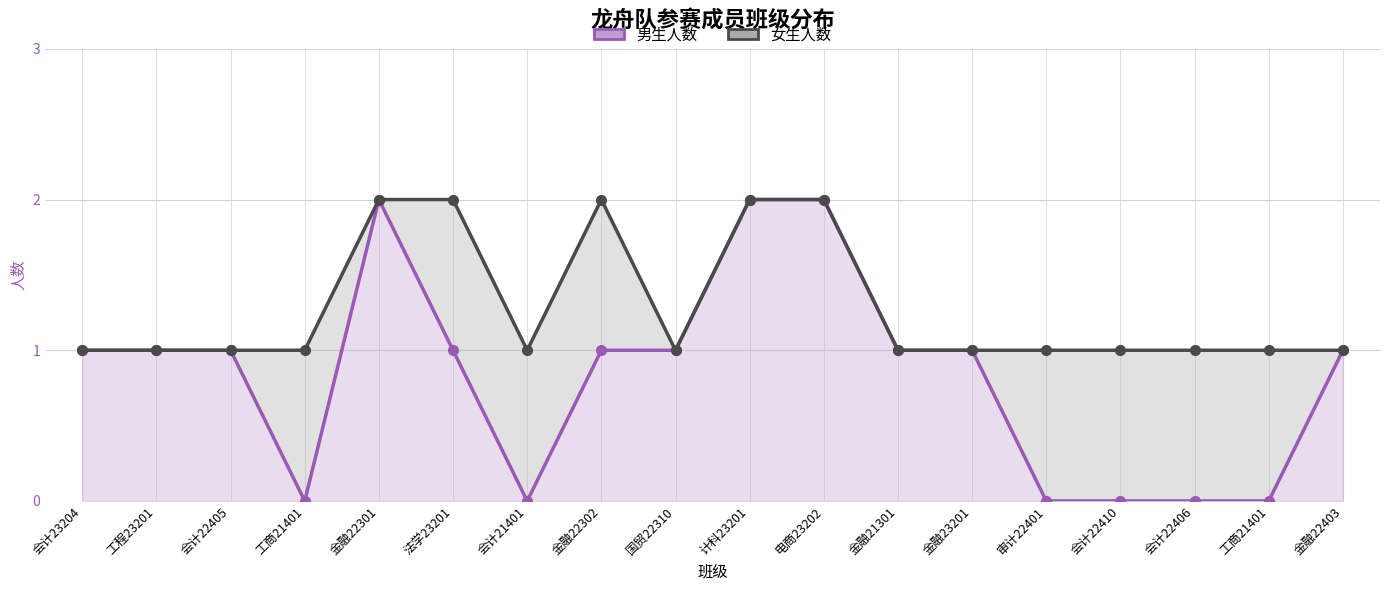

True or false: 女生人数（累计） and 男生人数 intersect in this chart.

False